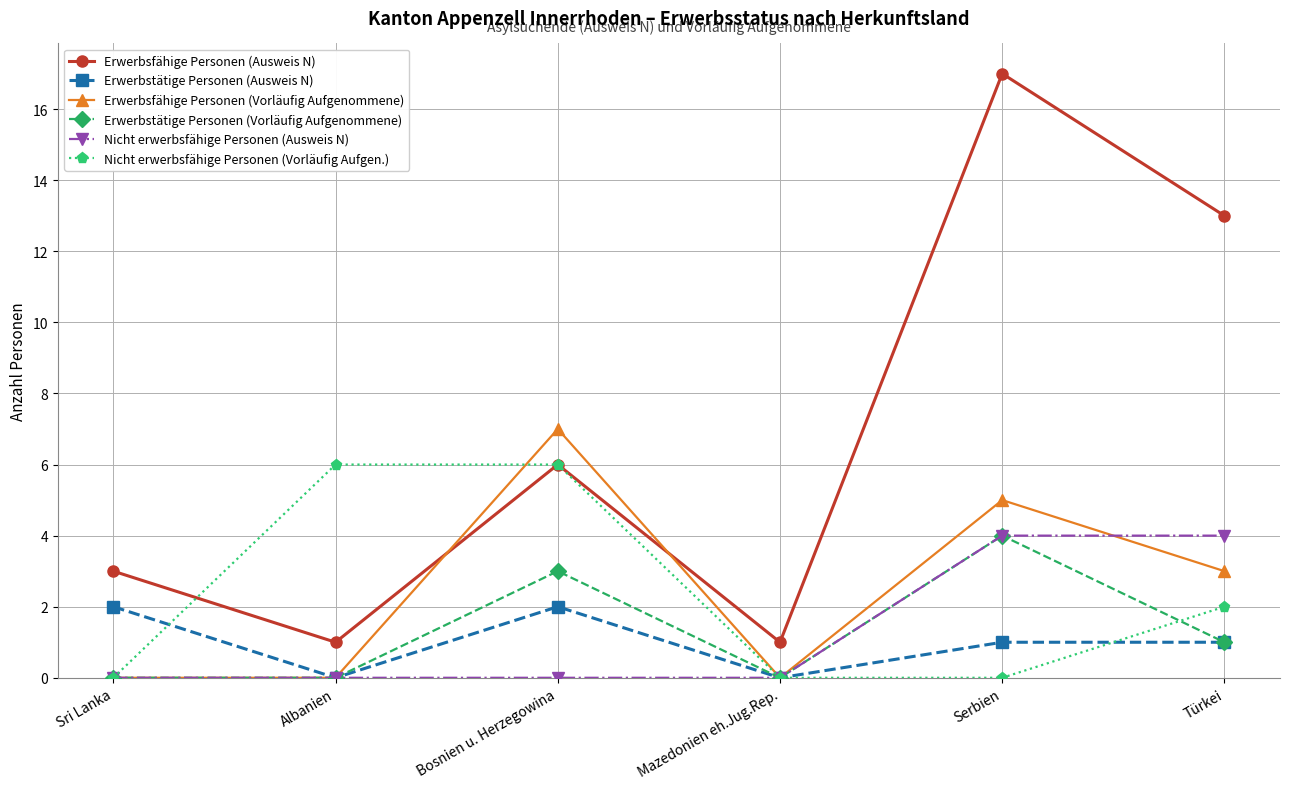

Between Albanien and Serbien, which series saw the biggest shift?

Erwerbsfähige Personen (Ausweis N)